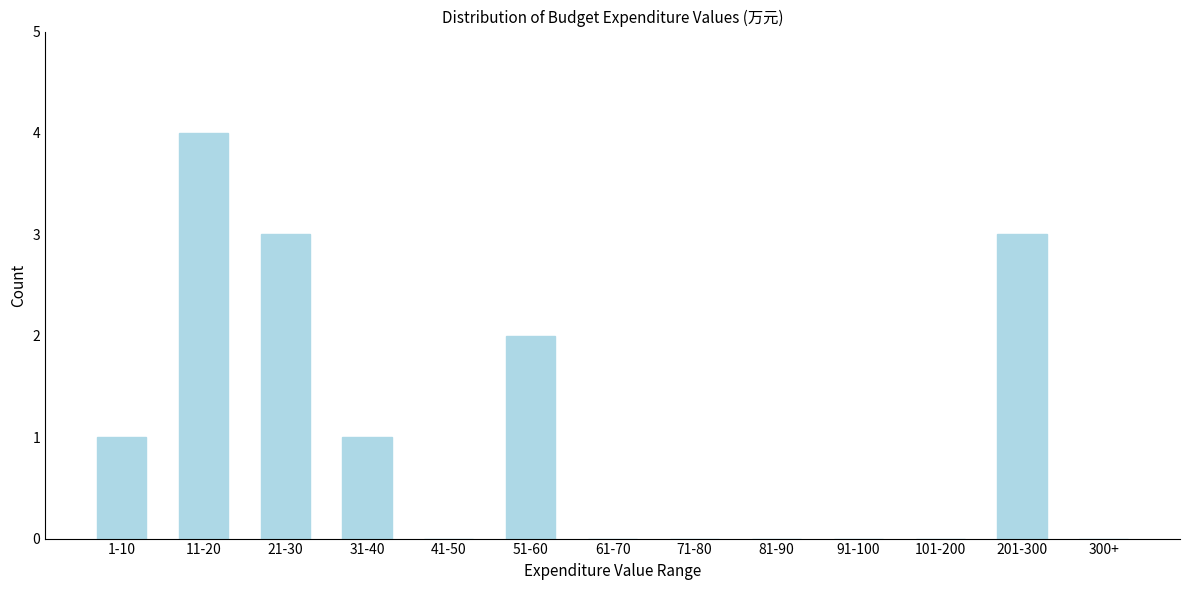

Reading left to right, list all the values displayed in this chart.

1-10=1	11-20=4	21-30=3	31-40=1	41-50=0	51-60=2	61-70=0	71-80=0	81-90=0	91-100=0	101-200=0	201-300=3	300+=0